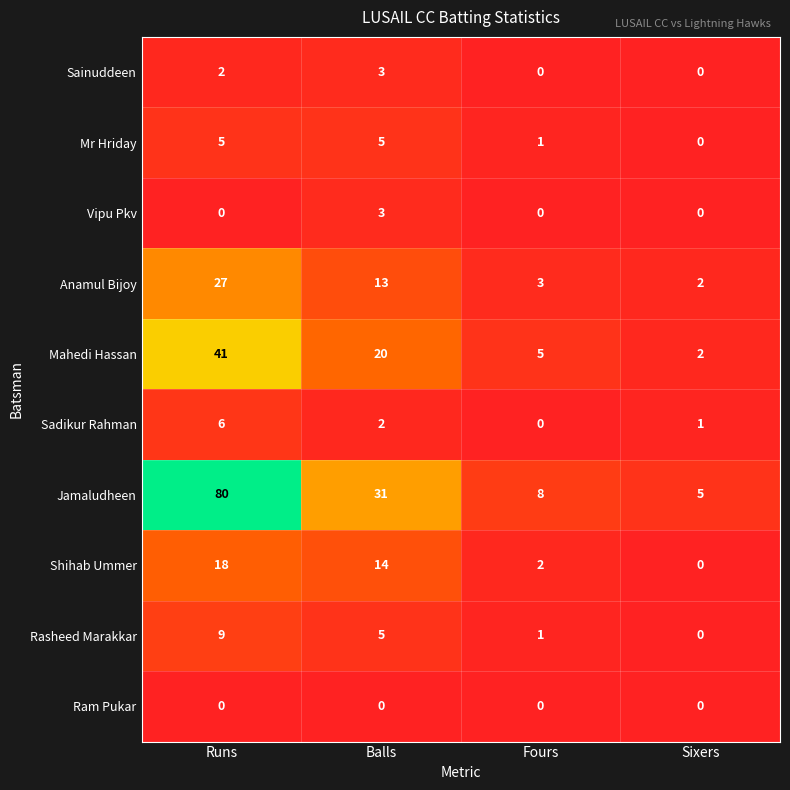

What is the total value across all series at Fours?

20